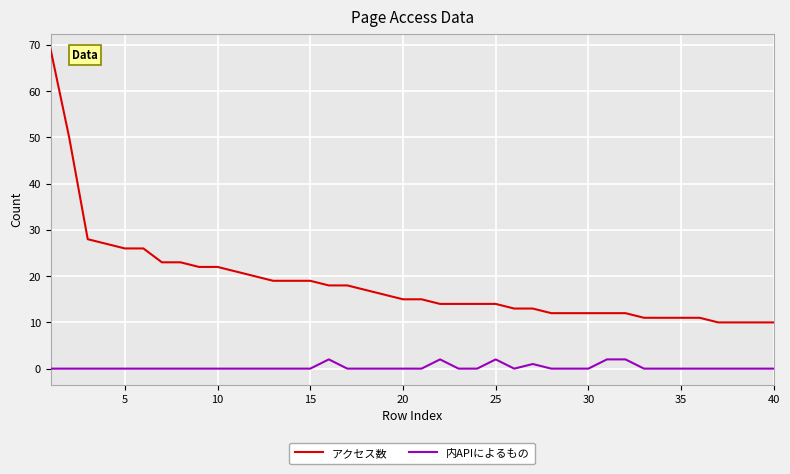

Which series has the largest range (max minus min)?

アクセス数